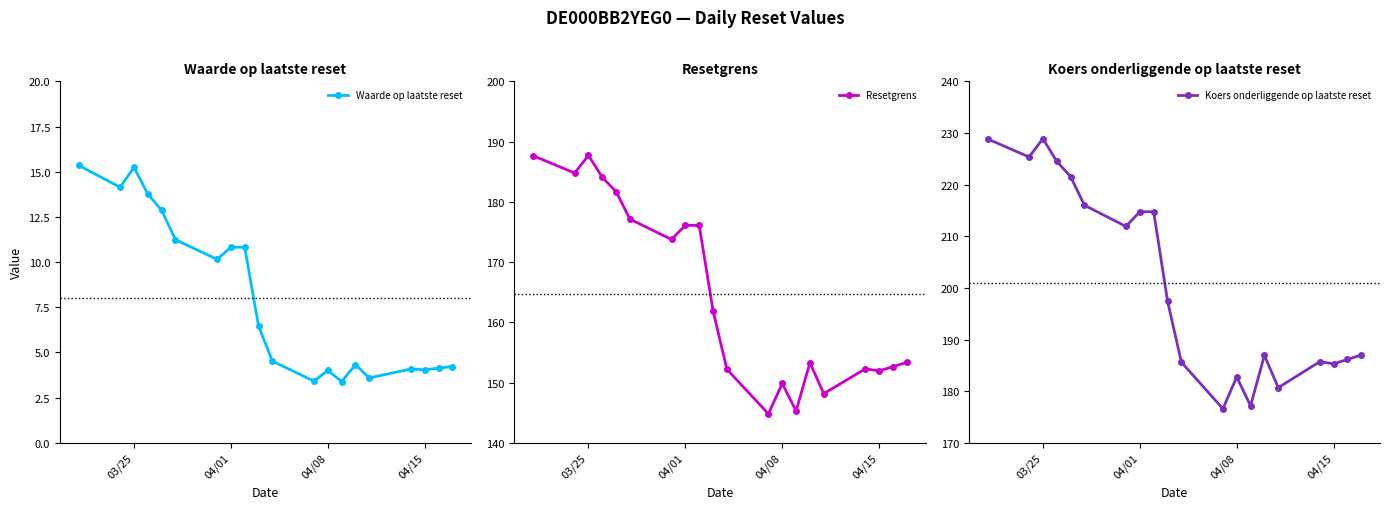

Which series has the largest total across all categories?

Koers onderliggende op laatste reset